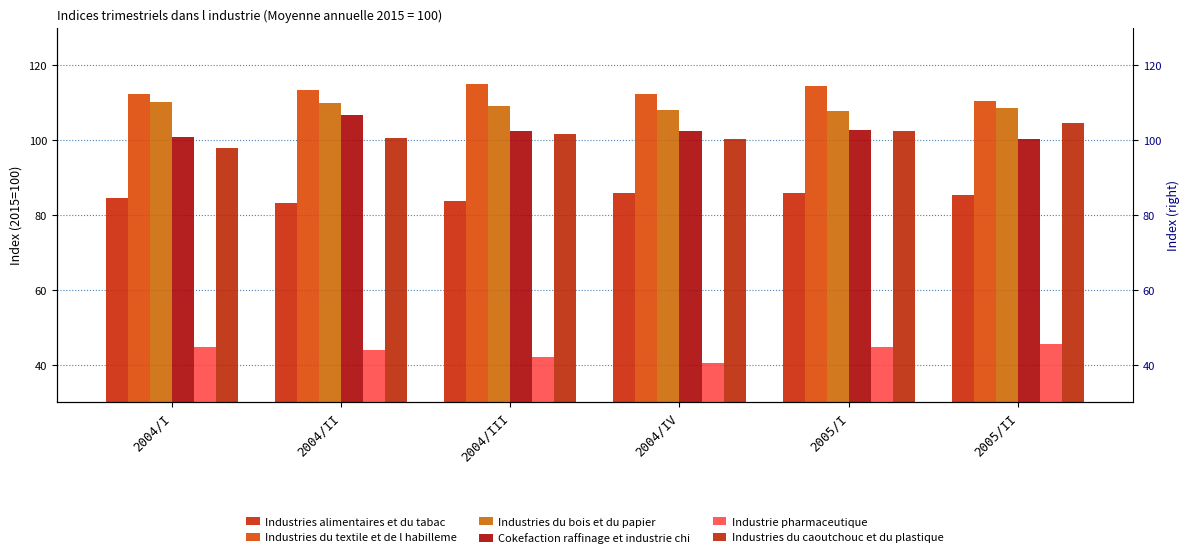

Reading right to left, list all the values displayed in this chart.

Industries alimentaires et du tabac: 85.4	86.0	86.0	83.7	83.3	84.4
Industries du textile et de l habilleme: 110.4	114.6	112.4	115.0	113.5	112.2
Industries du bois et du papier: 108.7	107.7	108.1	109.0	109.9	110.1
Cokefaction raffinage et industrie chi: 100.2	102.6	102.4	102.4	106.6	100.9
Industrie pharmaceutique: 45.7	44.8	40.6	42.0	43.9	44.7
Industries du caoutchouc et du plastique: 104.5	102.5	100.4	101.8	100.7	98.0